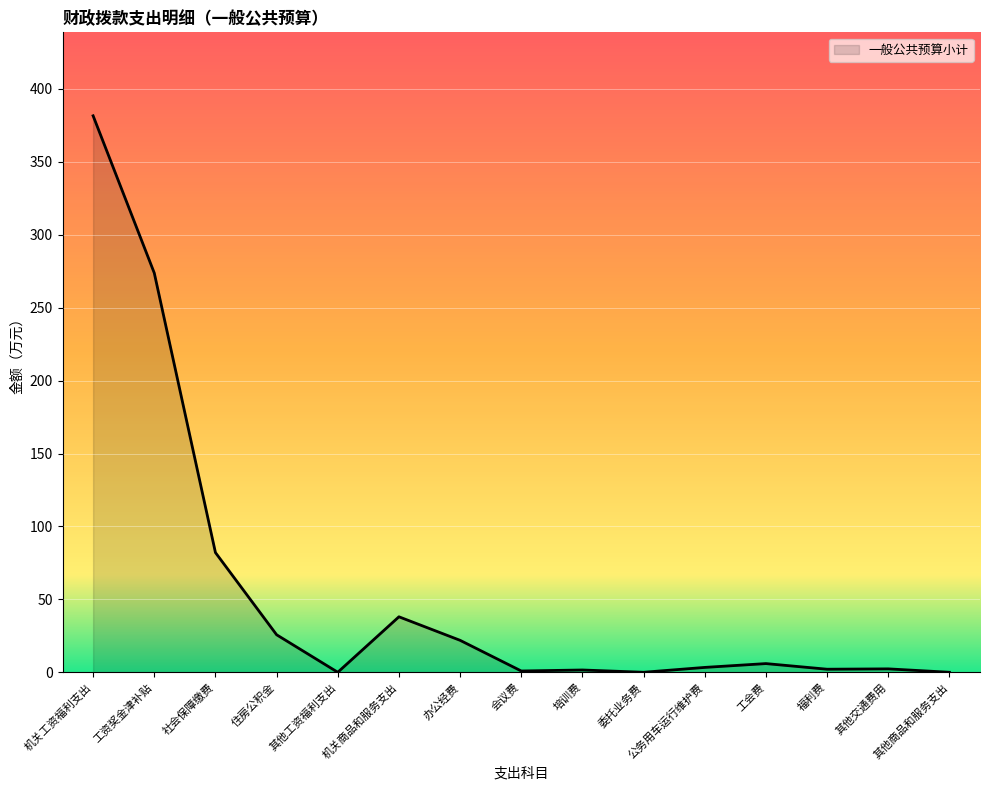

What is the maximum value shown in the chart?

381.6